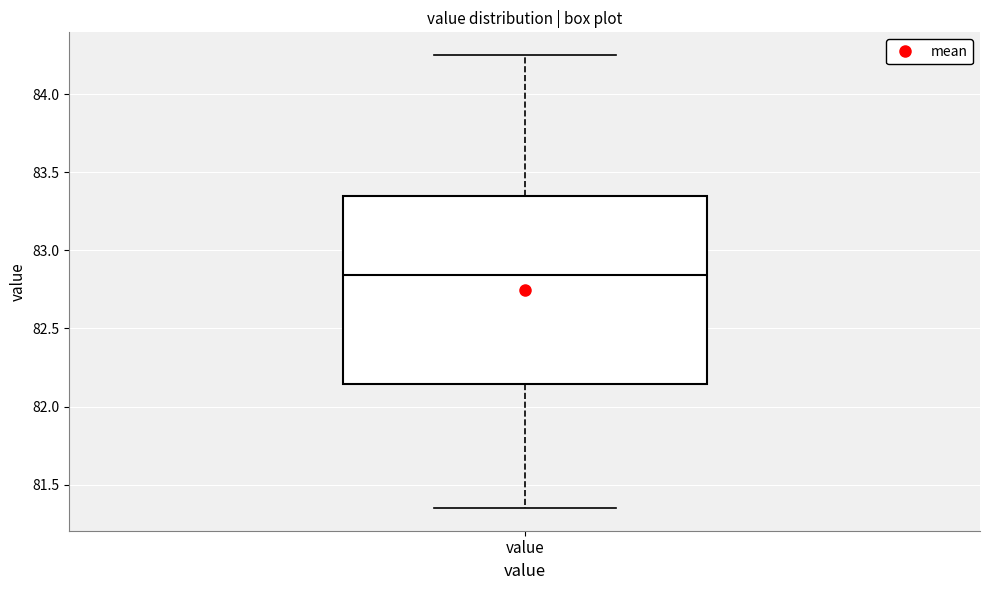

Transcribe this box plot: give where the median line is, the range the box spans, and where the two whiskers end, as read against the y-axis. The values are not printed on the chart, so give them approximately, as read against the axis.

median 82.85, box 82.15 to 83.35, whiskers 81.35 to 84.25